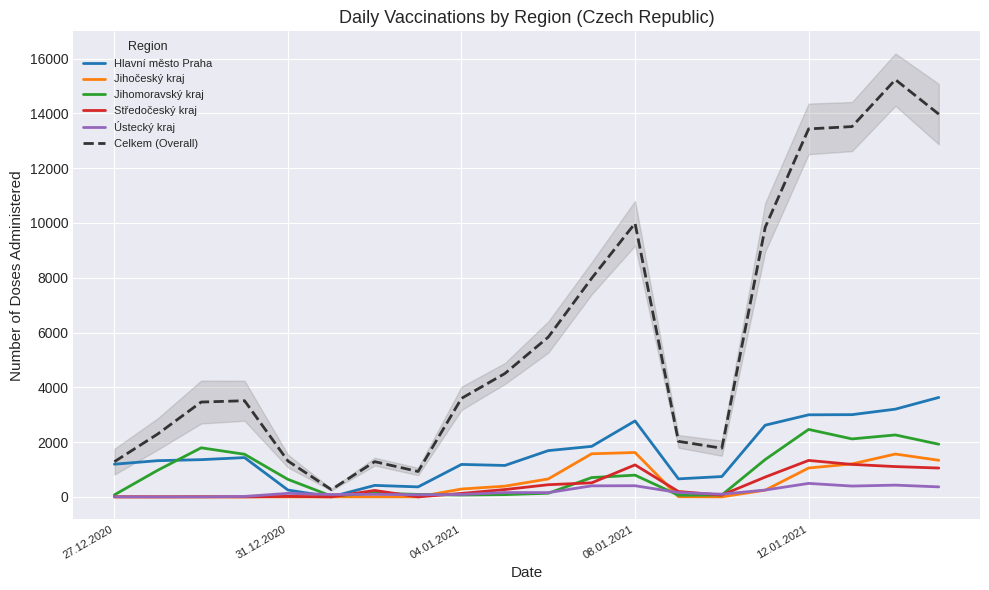

At how many categories does at least one series exceed 560?

19